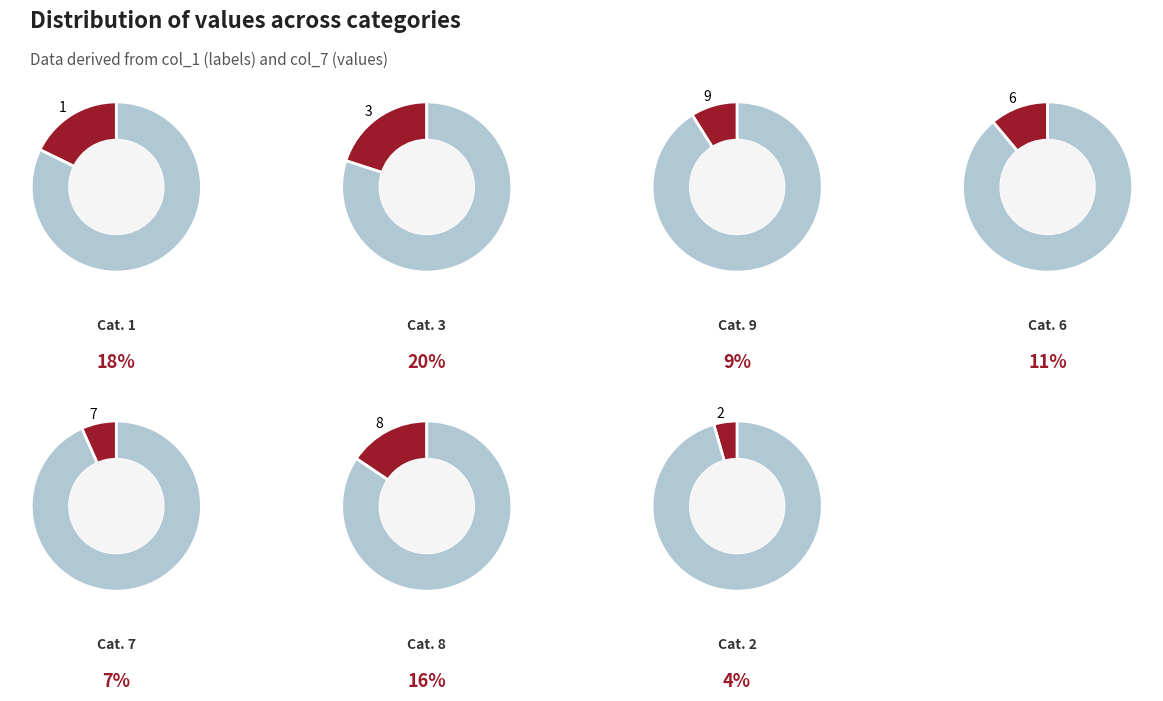

To the nearest percent, what percentage of the pie is 6?

11%